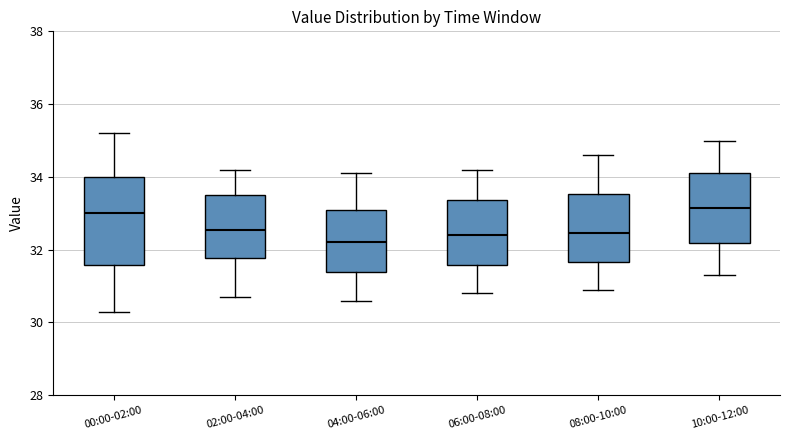

Reading left to right, transcribe this box plot: for each box, give where its median line is, the range the box spans, and where its two whiskers end, as read against the y-axis. The values are not printed on the chart, so give them approximately, as read against the axis.

00:00-02:00: median 33.0, box 31.6 to 34.0, whiskers 30.4 to 35.2
02:00-04:00: median 32.6, box 31.8 to 33.6, whiskers 30.8 to 34.2
04:00-06:00: median 32.2, box 31.4 to 33.2, whiskers 30.6 to 34.2
06:00-08:00: median 32.4, box 31.6 to 33.4, whiskers 30.8 to 34.2
08:00-10:00: median 32.4, box 31.6 to 33.6, whiskers 31.0 to 34.6
10:00-12:00: median 33.2, box 32.2 to 34.2, whiskers 31.4 to 35.0